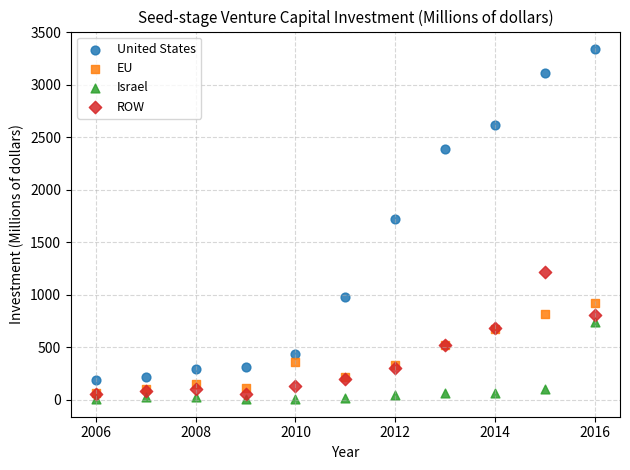

Across all series, what Y value is closest to 1673?

1727